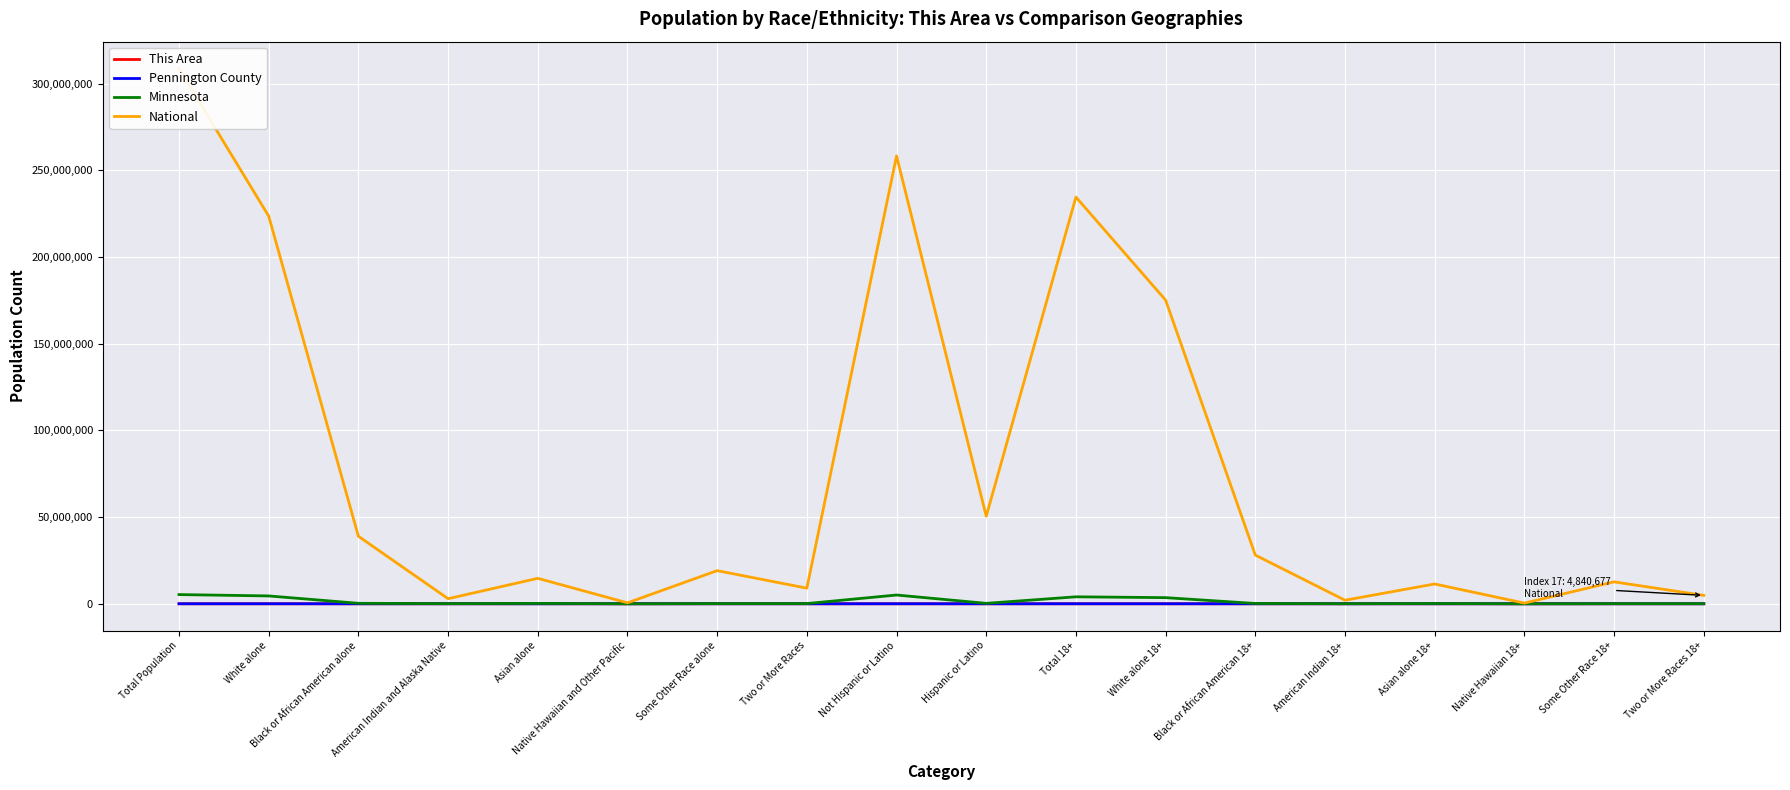

What is the difference between the highest and lowest values at Native Hawaiian 18+?

382409